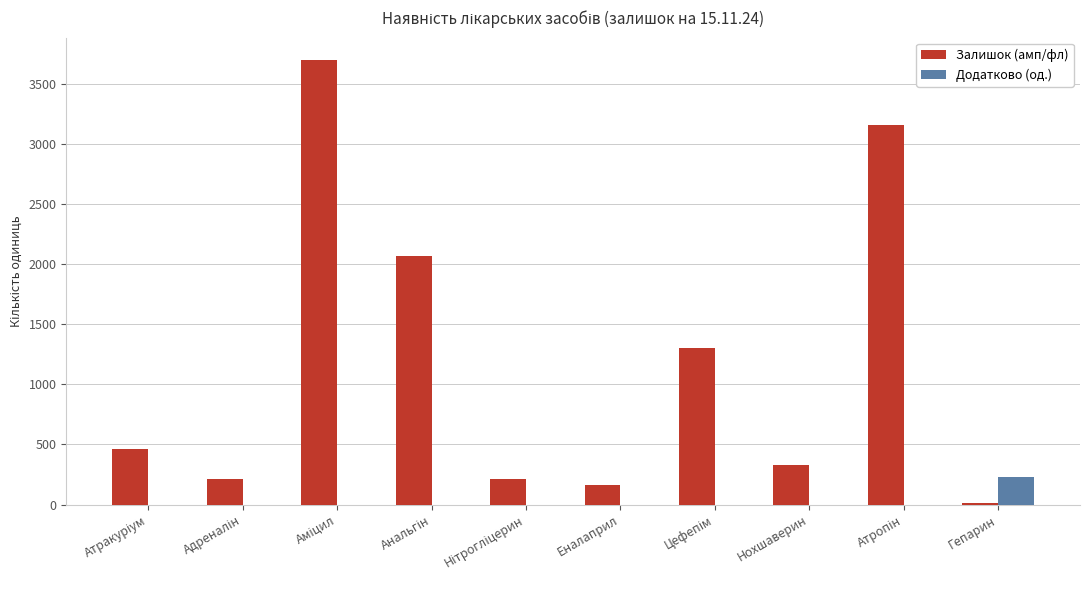

What is the sum of all Додатково (од.) values?

225